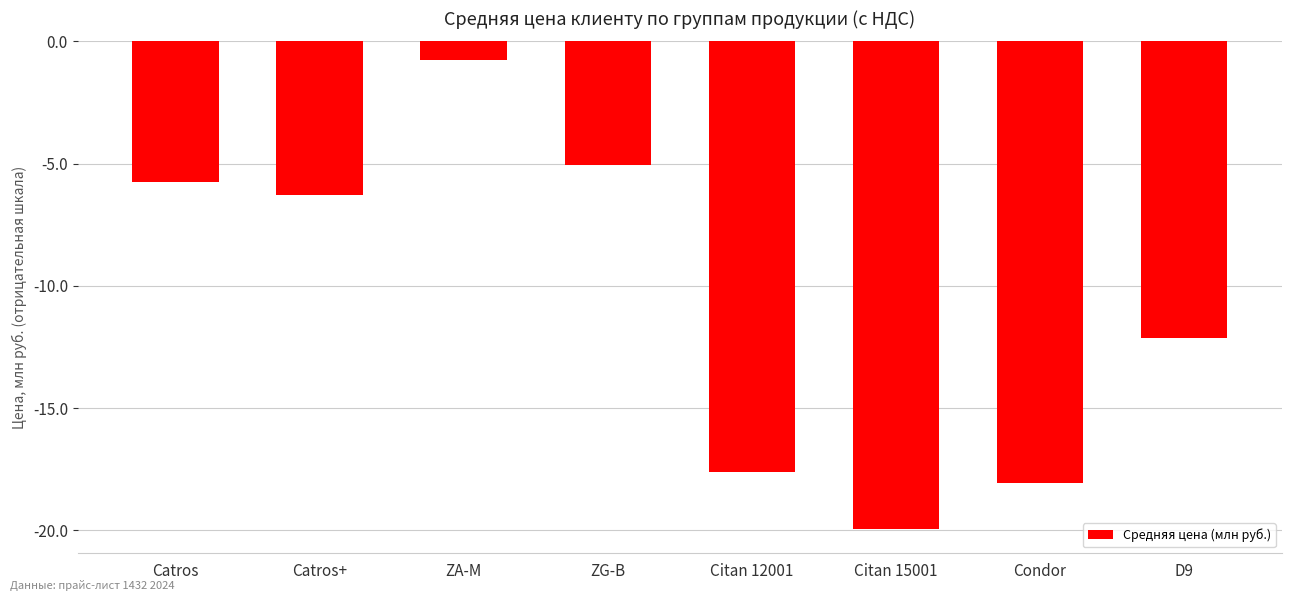

How many categories are shown in the chart?

8